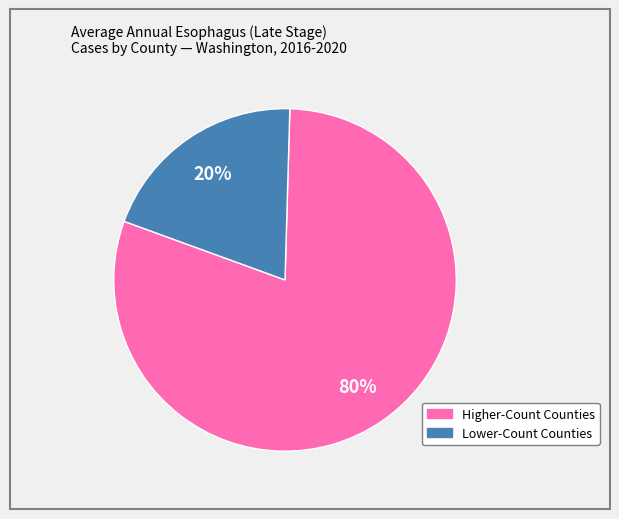

To the nearest percent, what is the difference between the largest and smallest slice percentages?

60%